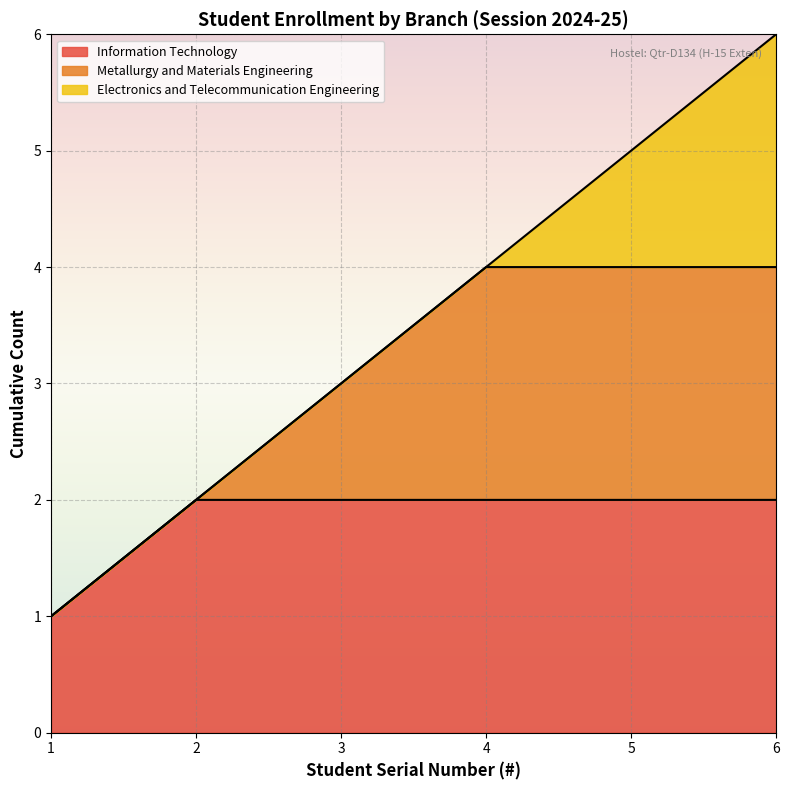

Is it true that Information Technology equals 3 at 4?

False